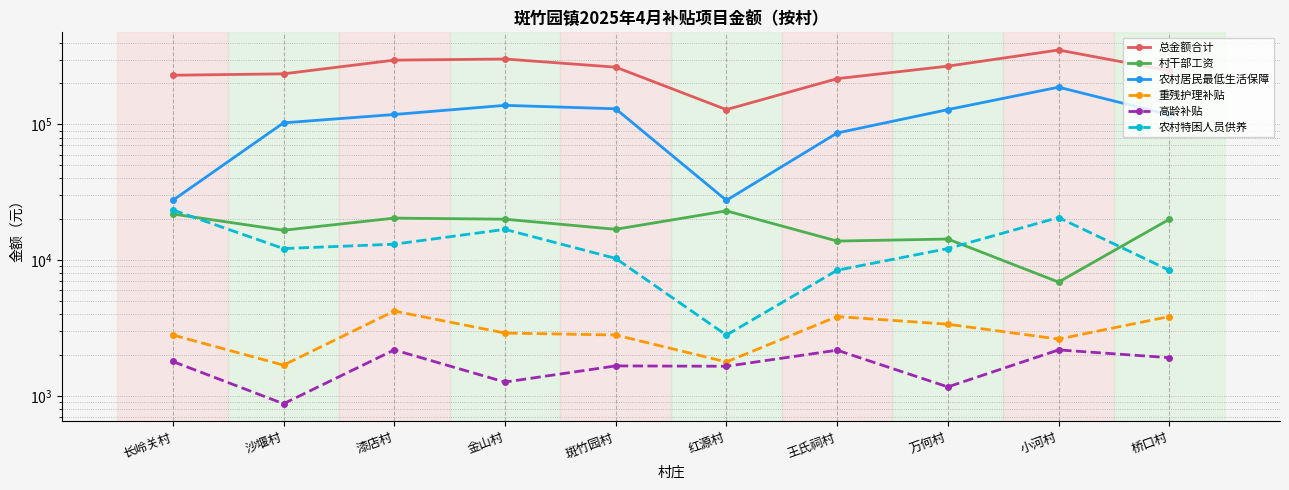

Which series has the largest total across all categories?

总金额合计